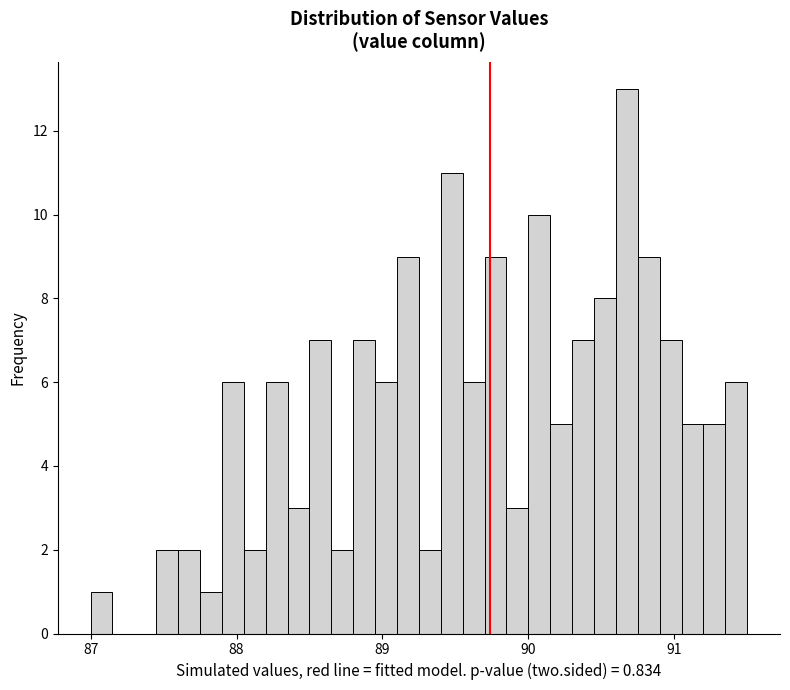

Read against the x-axis, roughly where is the centre of the tallest bar?

90.7